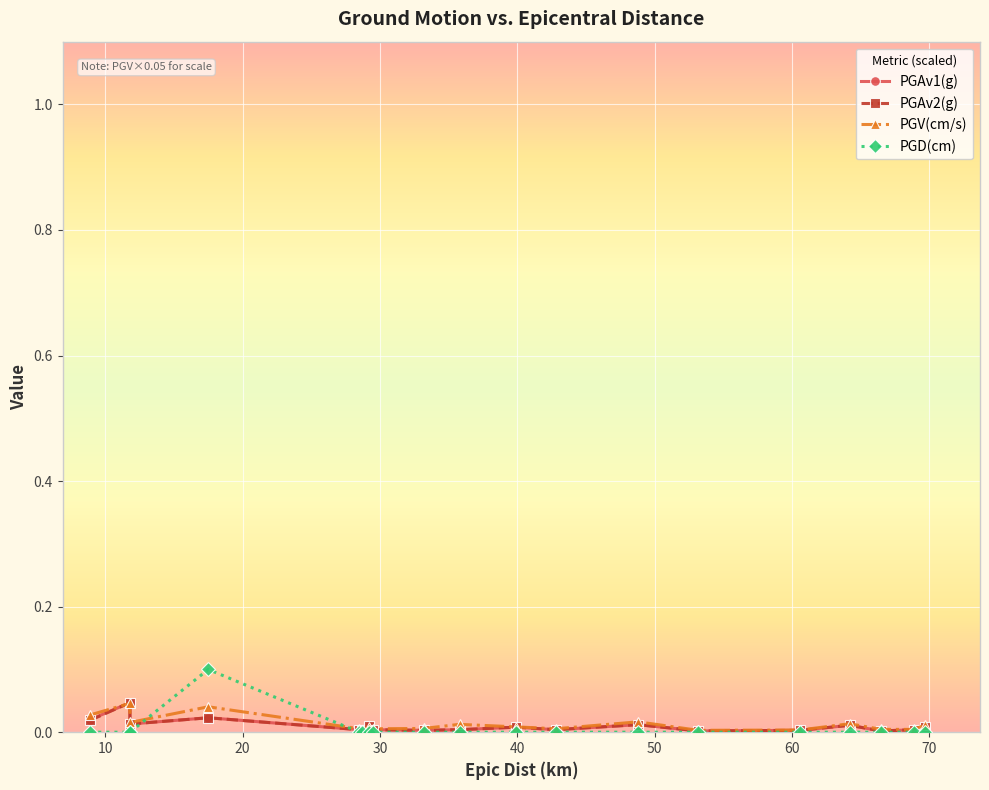

What are all the series names shown in the legend?

PGAv1(g), PGAv2(g), PGV(cm/s), PGD(cm)